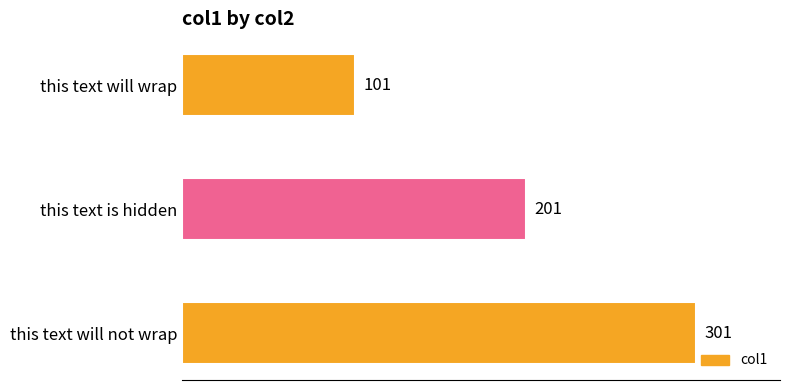

Reading top to bottom, list all the values displayed in this chart.

this text will wrap=101	this text is hidden=201	this text will not wrap=301